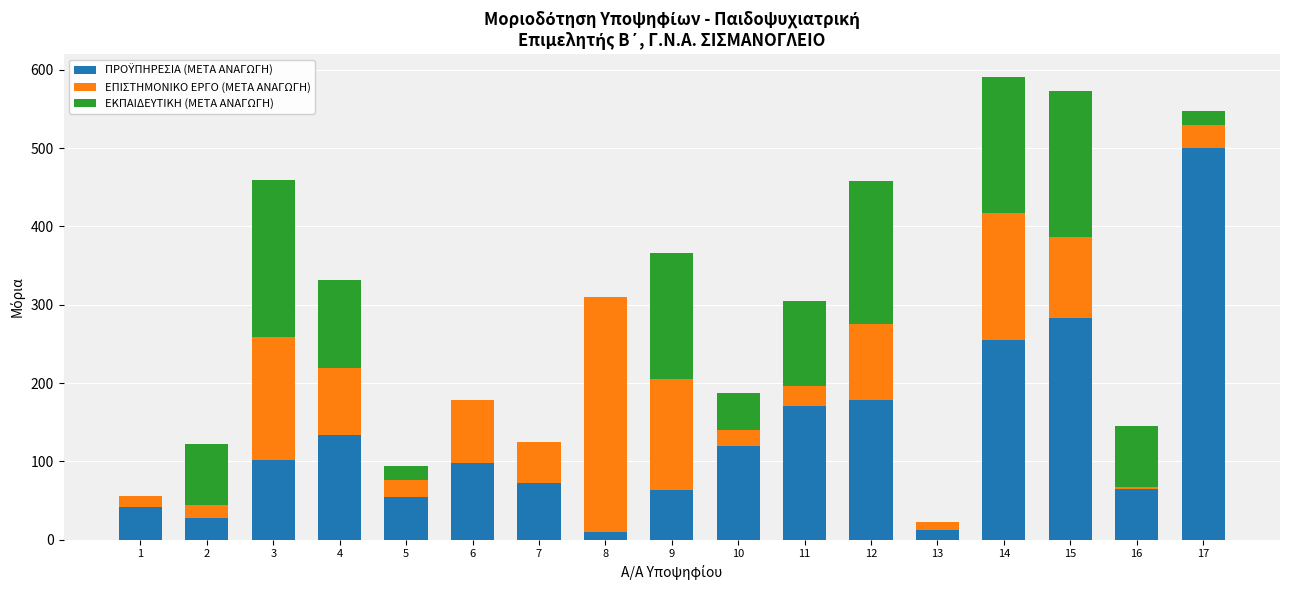

Between 7 and 14, which is larger?

14